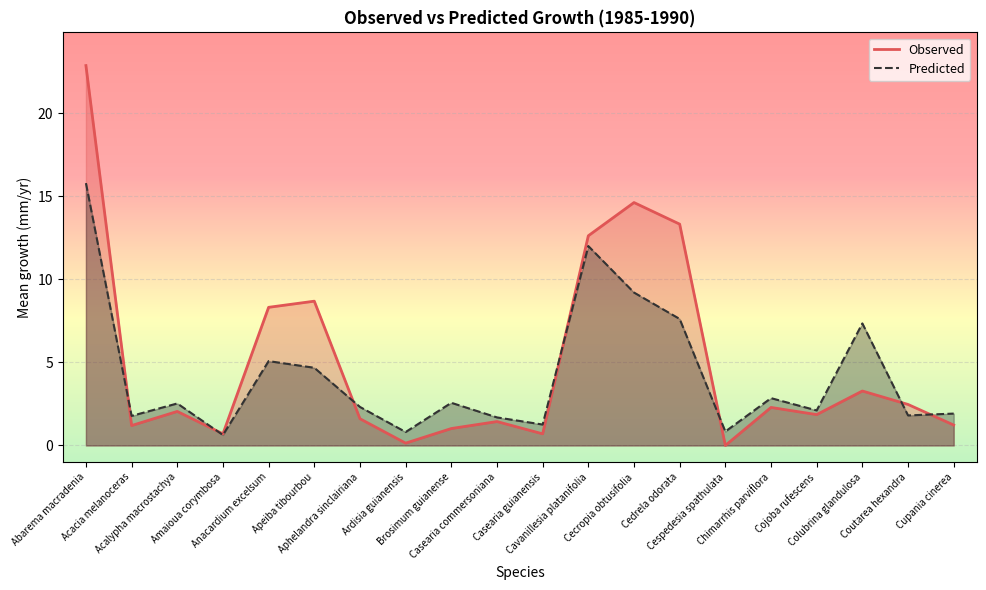

What value does the Observed series have at Cecropia obtusifolia?

14.6